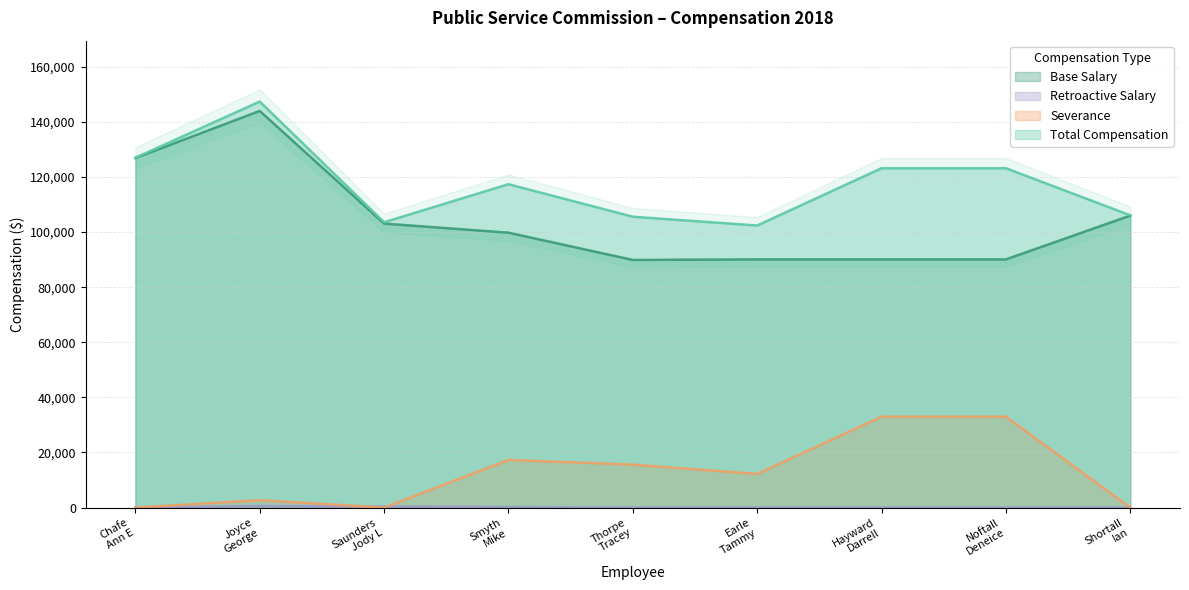

What is the sum of all Severance values?

113800